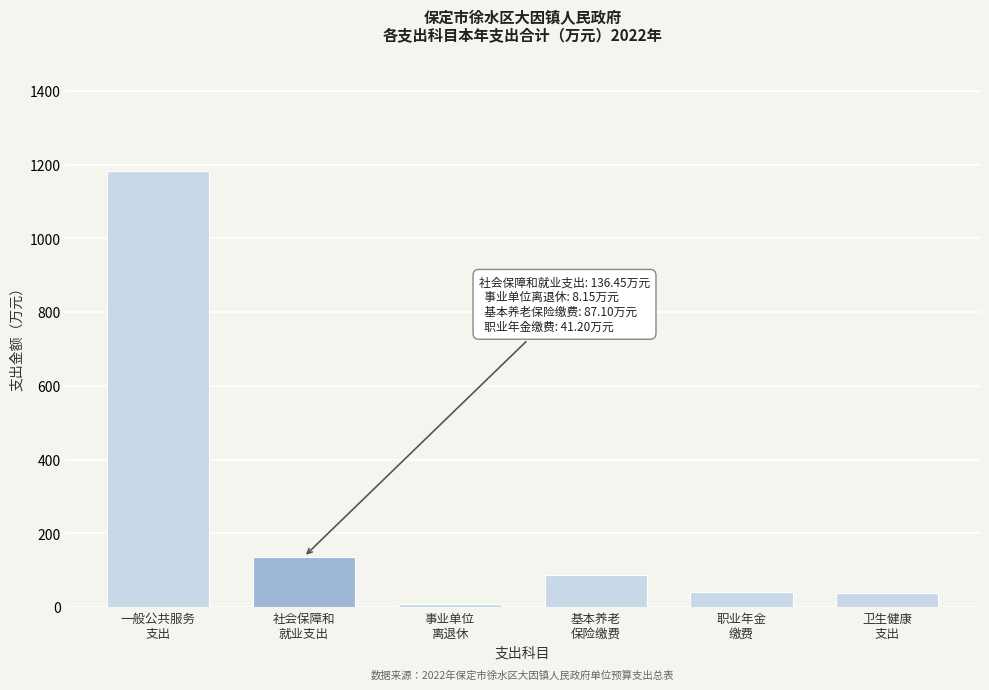

What is the difference between the second highest and second lowest values?

98.0